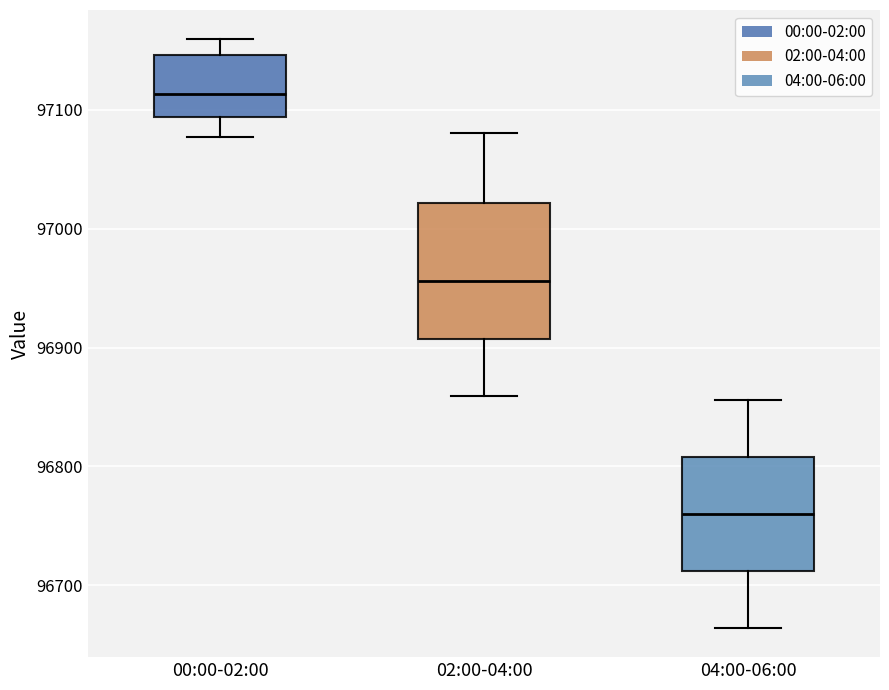

Reading left to right, transcribe this box plot: for each box, give where its median line is, the range the box spans, and where its two whiskers end, as read against the y-axis. The values are not printed on the chart, so give them approximately, as read against the axis.

00:00-02:00: median 97110, box 97090 to 97150, whiskers 97080 to 97160
02:00-04:00: median 96960, box 96910 to 97020, whiskers 96860 to 97080
04:00-06:00: median 96760, box 96710 to 96810, whiskers 96660 to 96860